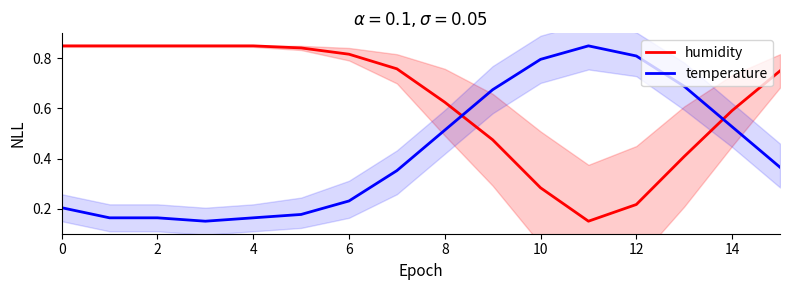

True or false: temperature has a value of 0.5 at 8.

True